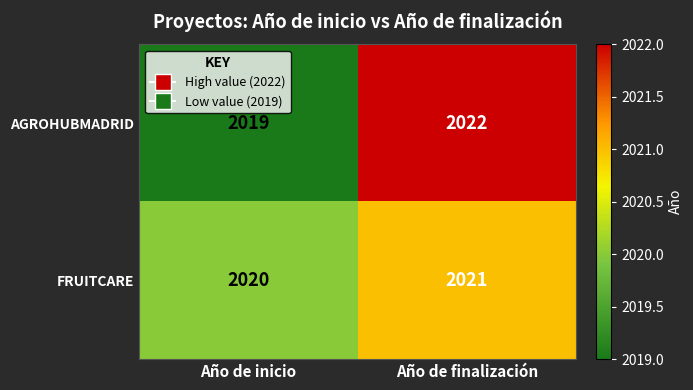

At how many categories does at least one series exceed 2019?

2